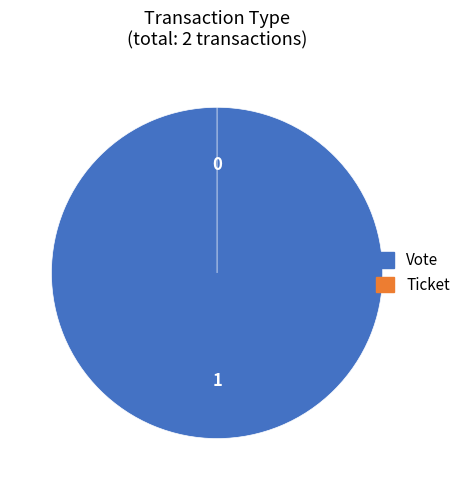

Does any single category account for the majority?

Yes